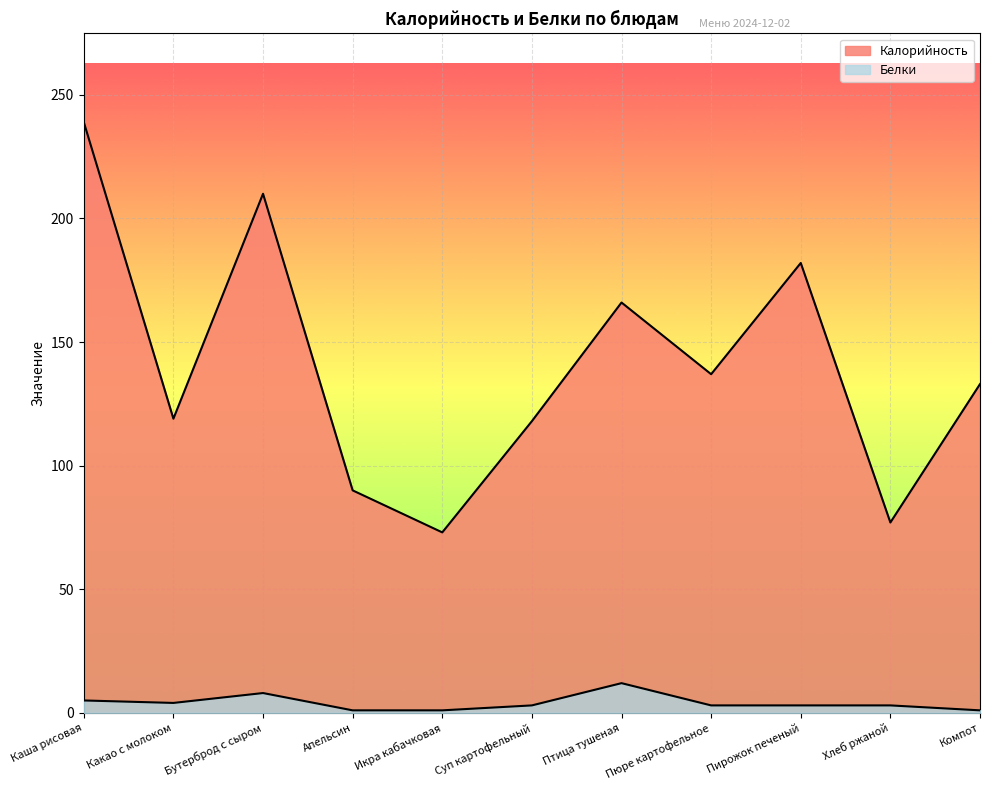

What is the difference between the highest and lowest values at Пирожок печеный?

179